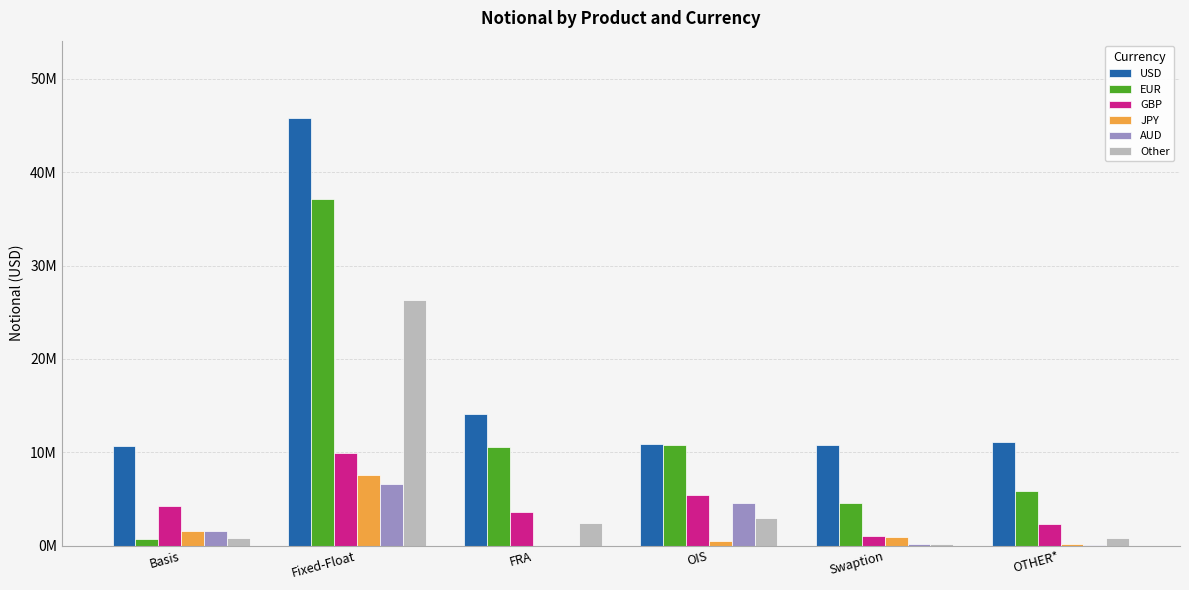

What is the value of the Other bar at the 5th from the left?

184176